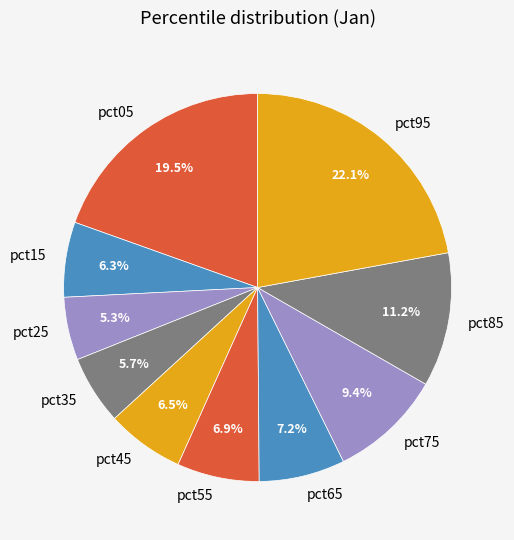

Is it true that pct75 is 21% of the pie?

False